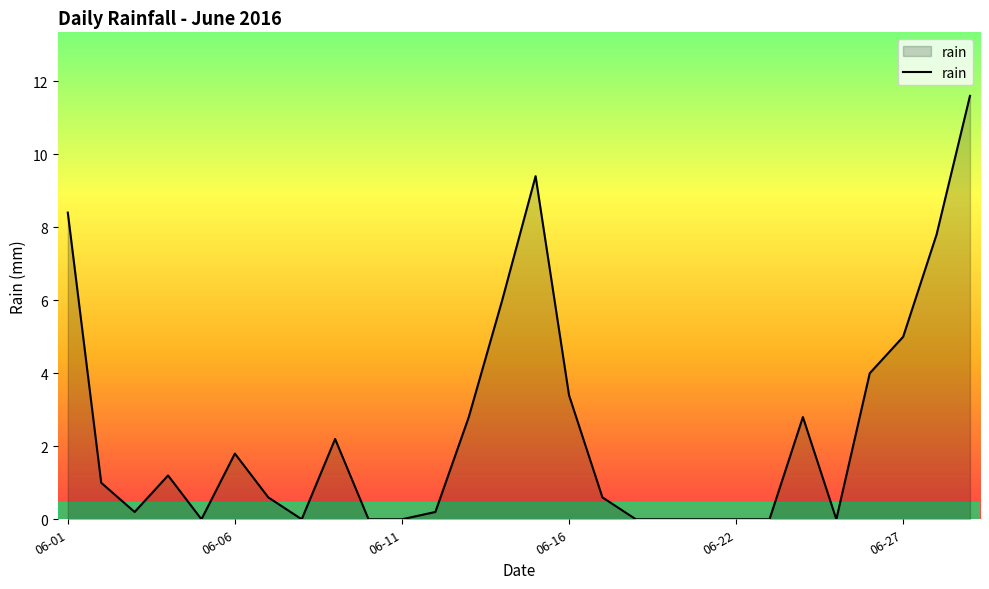

What is the difference between the maximum and minimum values?

11.6